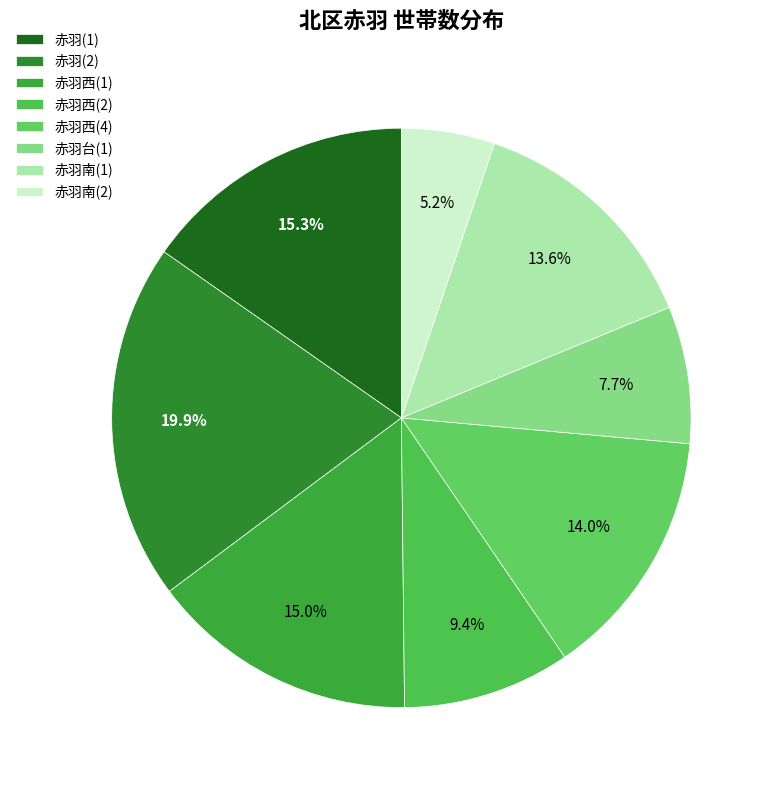

Is it true that 赤羽南(2) is 5% of the pie?

True